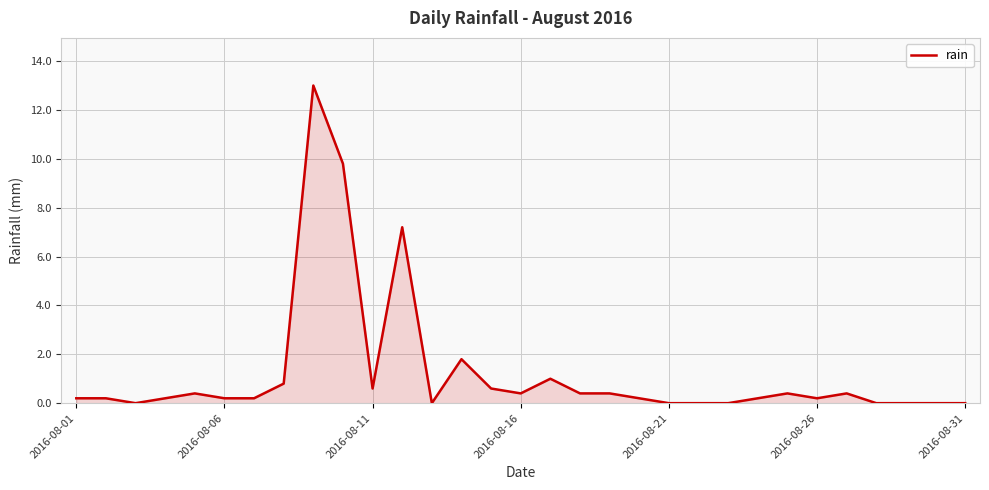

How many lines are shown in the chart?

1